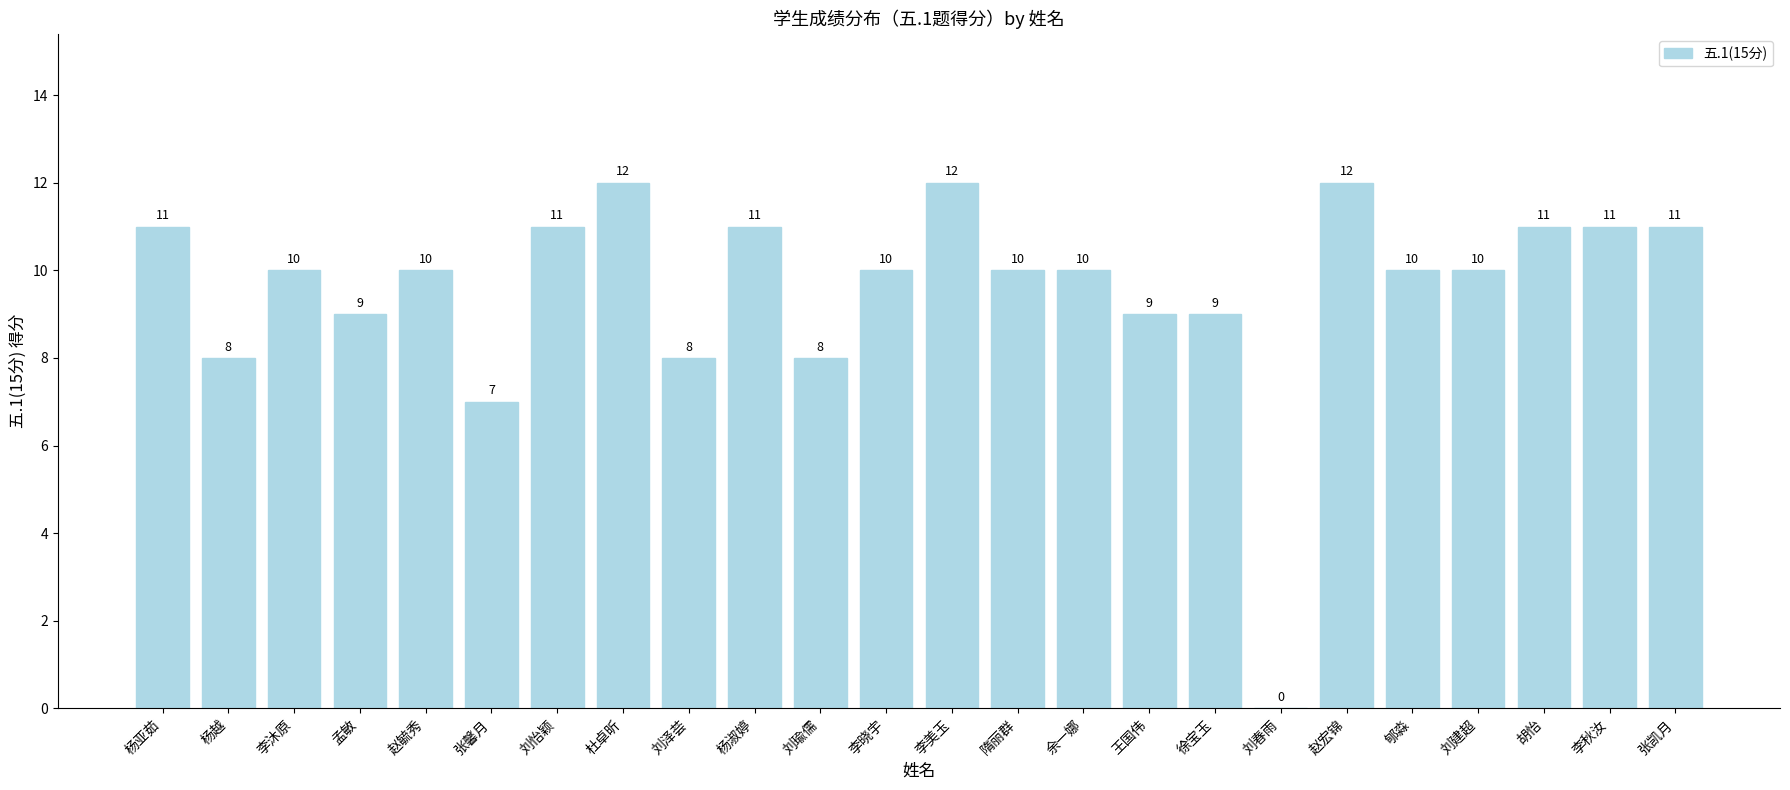

What is the sum of the values at 刘建超 and 隋丽群?

20